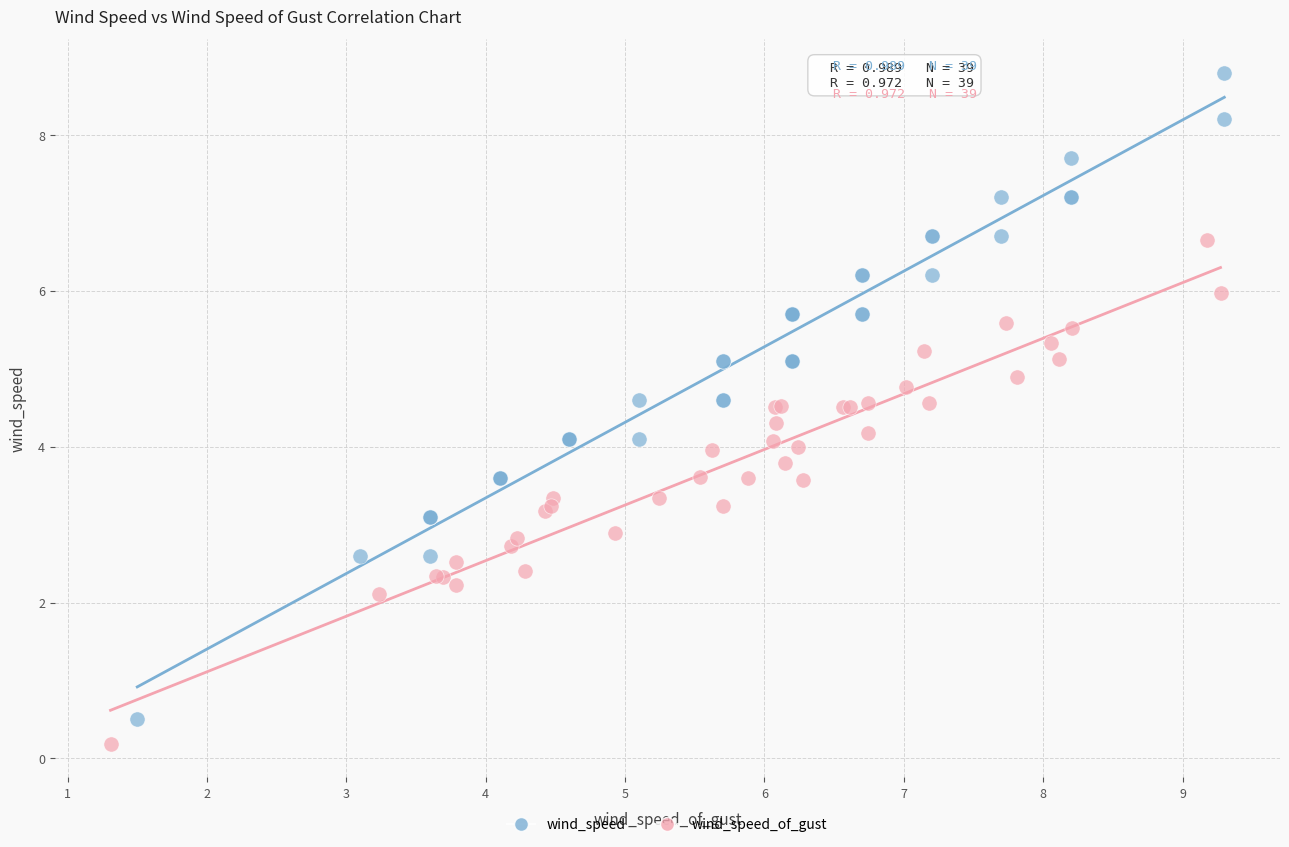

Which series has the largest Y range (max minus min)?

wind_speed